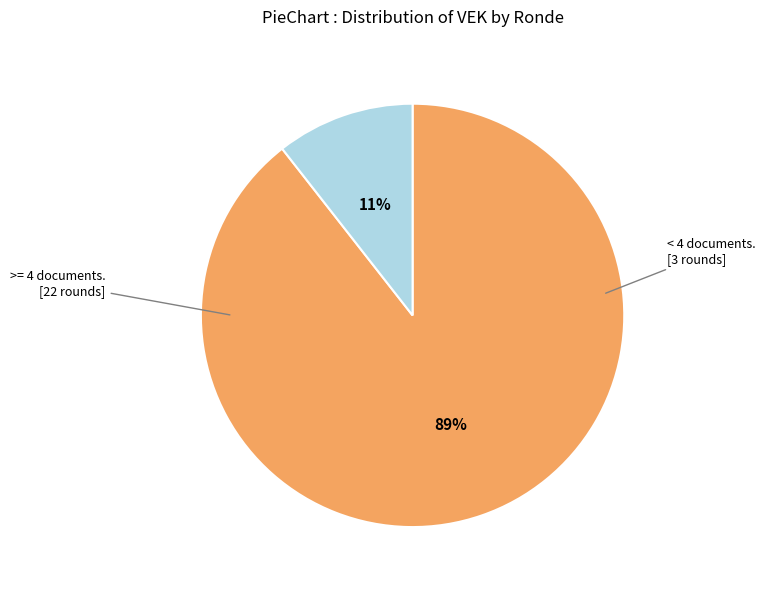

To the nearest percent, what is the average slice percentage?

50%